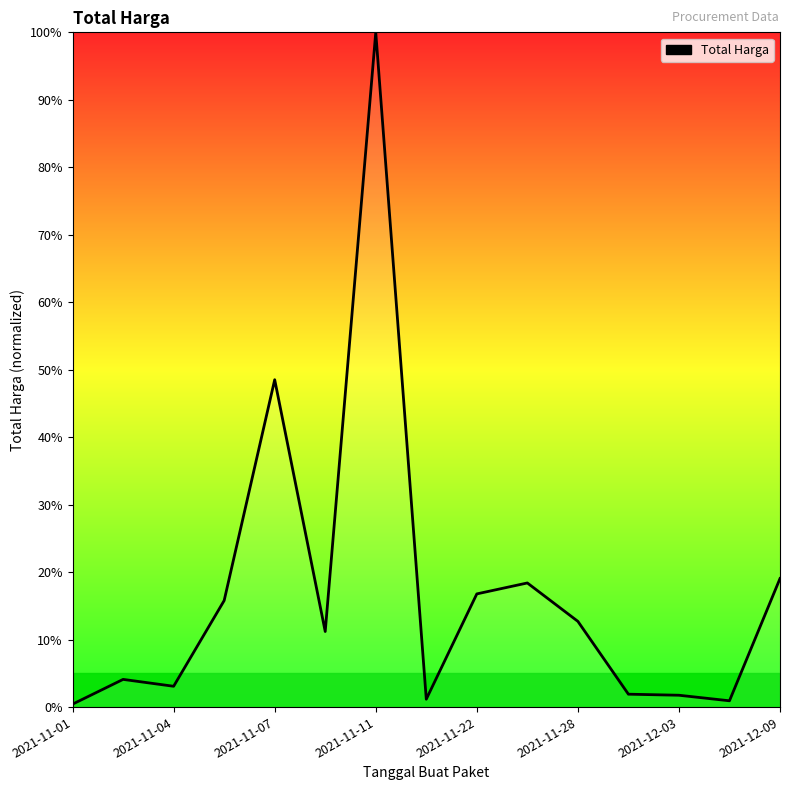

What is the approximate value at 9?

18.4